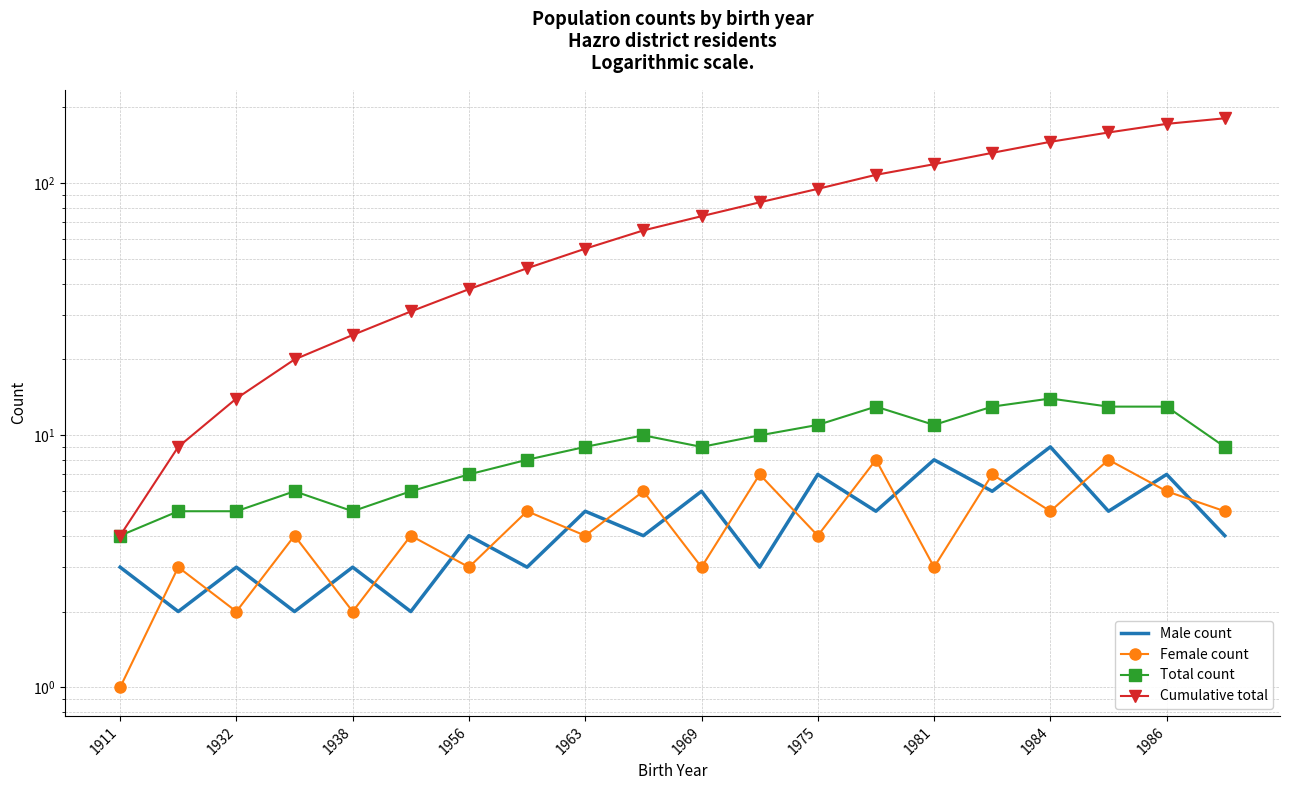

At how many categories does at least one series exceed 46?

12